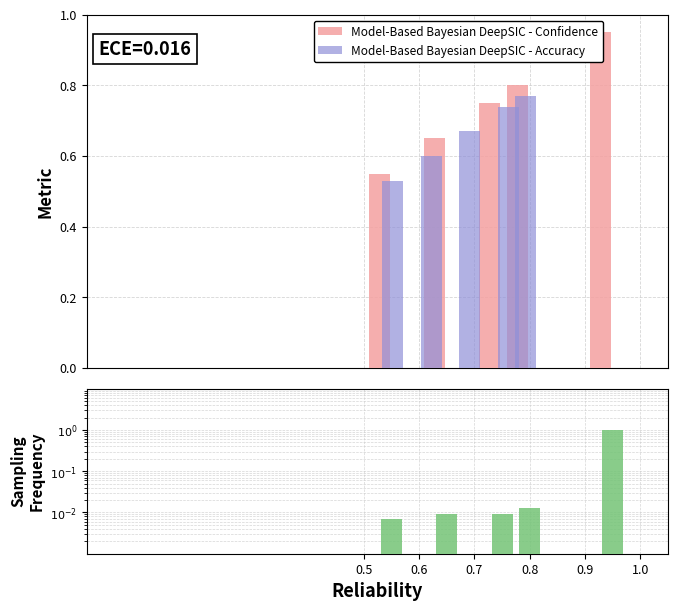

What is the greatest value displayed?

1.0